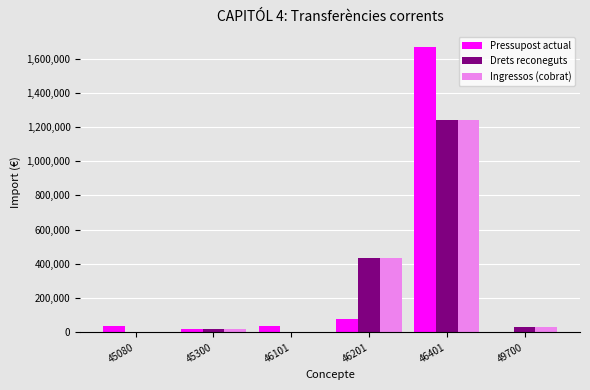

Reading left to right, list all the values displayed in this chart.

Pressupost actual: 45080=37500.0	45300=21423.0	46101=37500.0	46201=79970.0	46401=1669556.3	49700=0.0
Drets reconeguts: 45080=0.0	45300=21423.0	46101=0.0	46201=434020.0	46401=1243167.2	49700=28446.8
Ingressos (cobrat): 45080=0.0	45300=21423.0	46101=0.0	46201=434020.0	46401=1243167.2	49700=28446.8